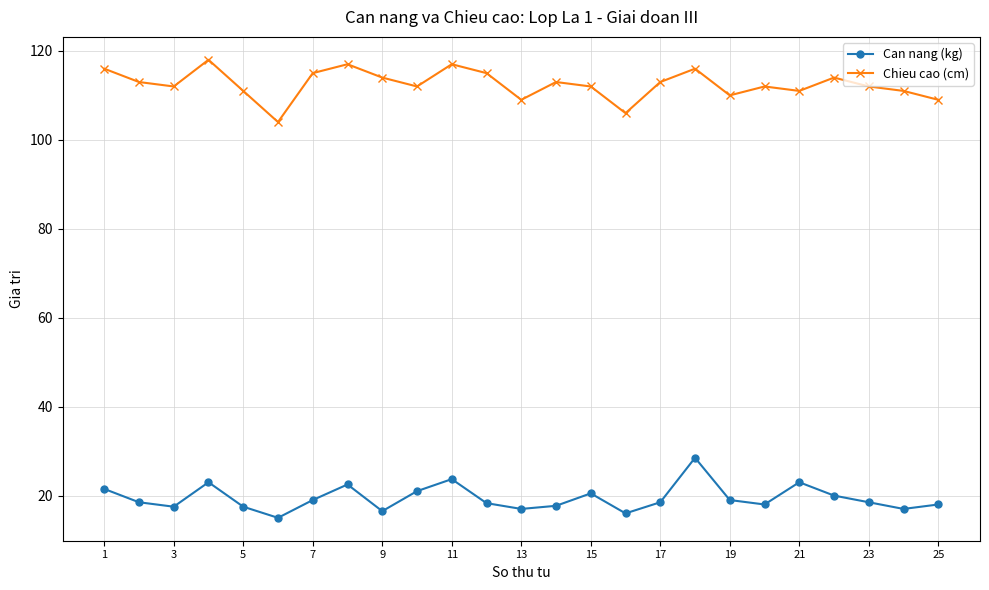

What is the greatest value displayed?

118.0